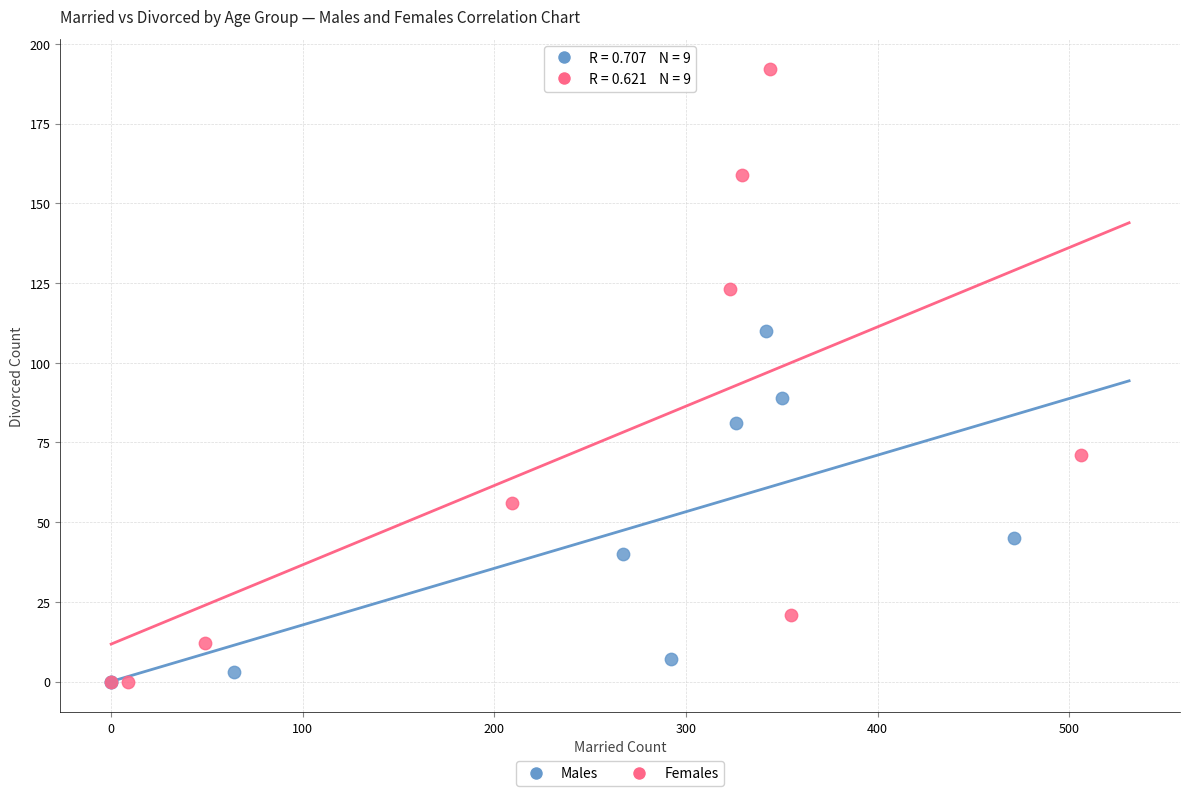

Which series has the largest Y range (max minus min)?

Females